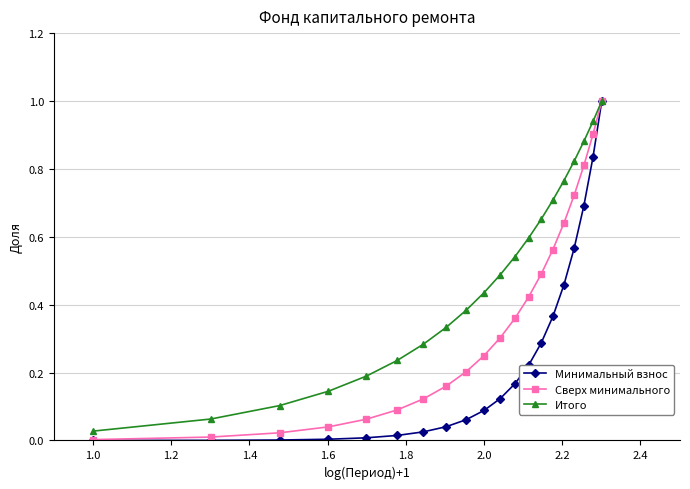

Which series has the widest spread of values?

Минимальный взнос